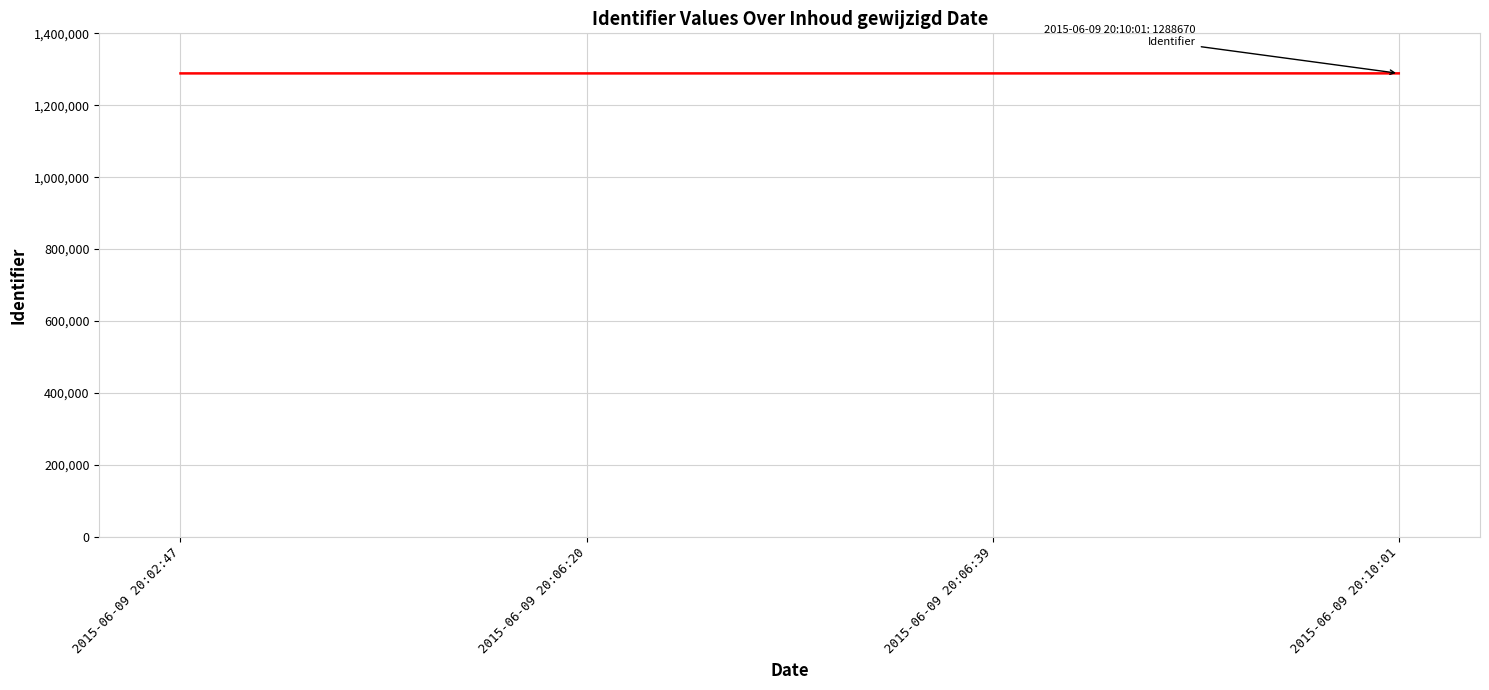

The value at 2015-06-09 20:10:01 is 2247473. True or false?

False